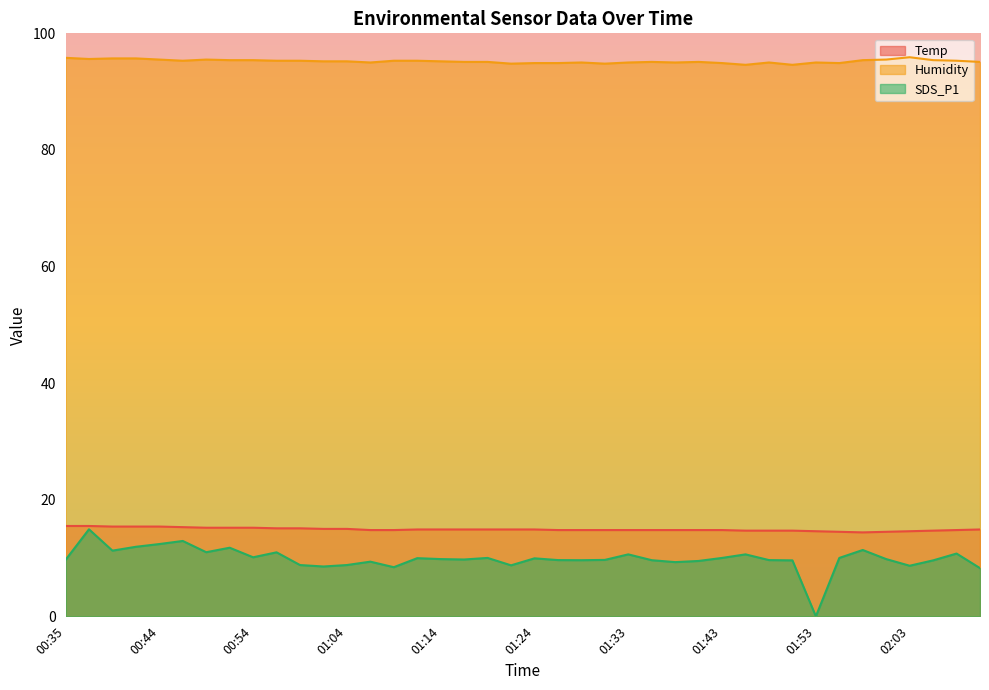

What position from the right is 01:19?

22